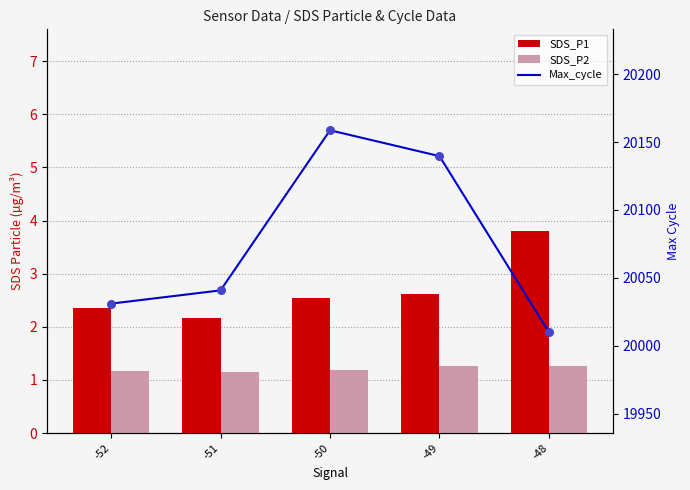

Is the value of SDS_P1 at -50 greater than the value of Max_cycle_pts at -48?

No